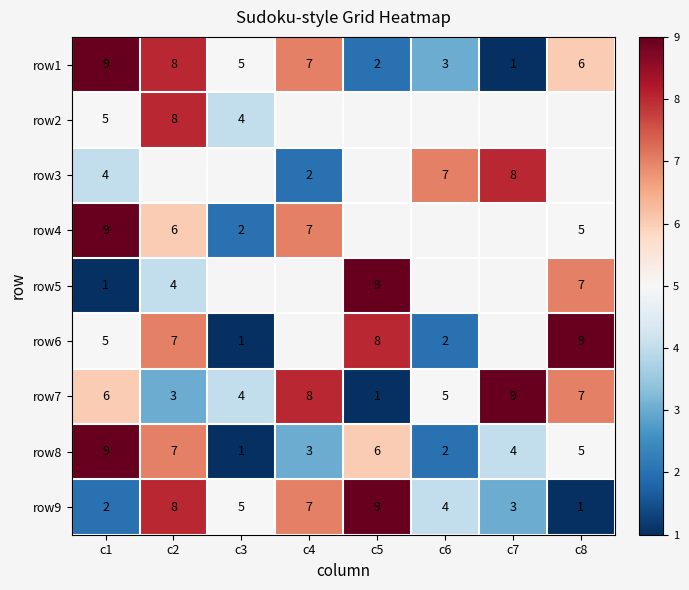

At how many categories does at least one series exceed 4?

8